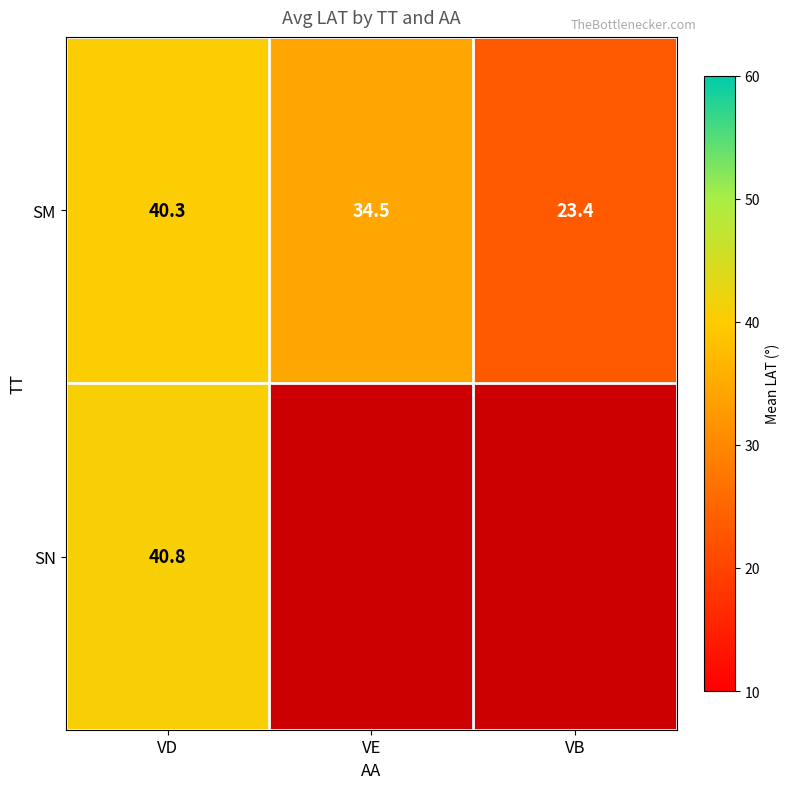

At which category is the sum across all series the highest?

VD